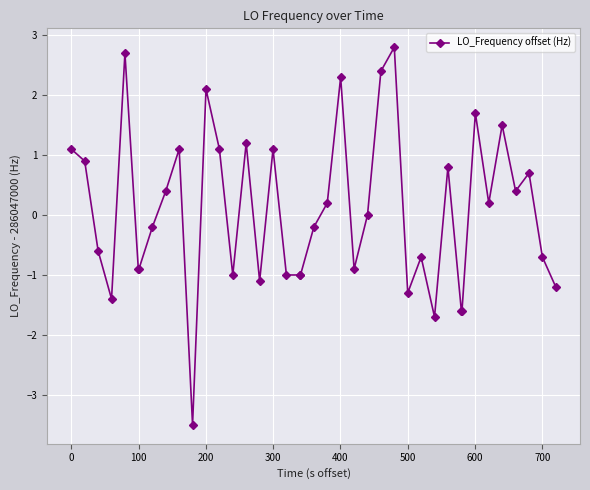

What is the difference between the maximum and second lowest values?

4.5